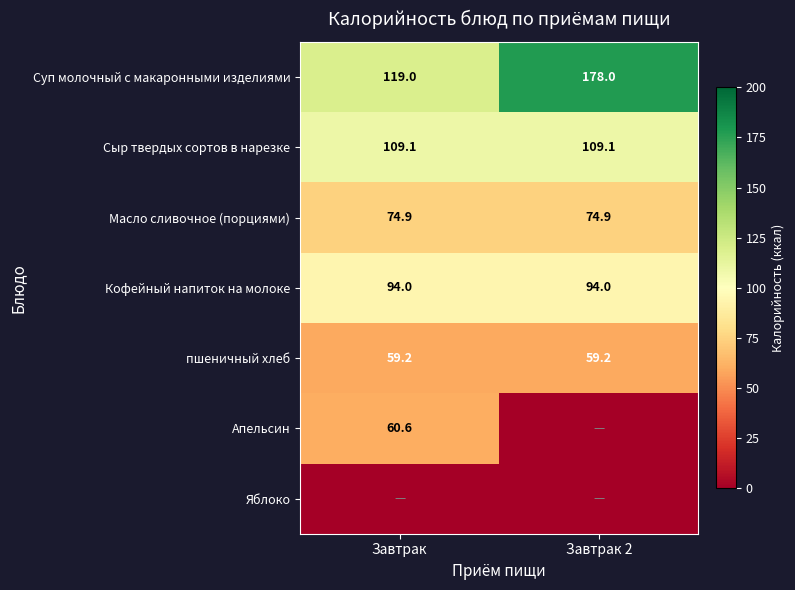

What is the total value across all series at Завтрак?

516.9